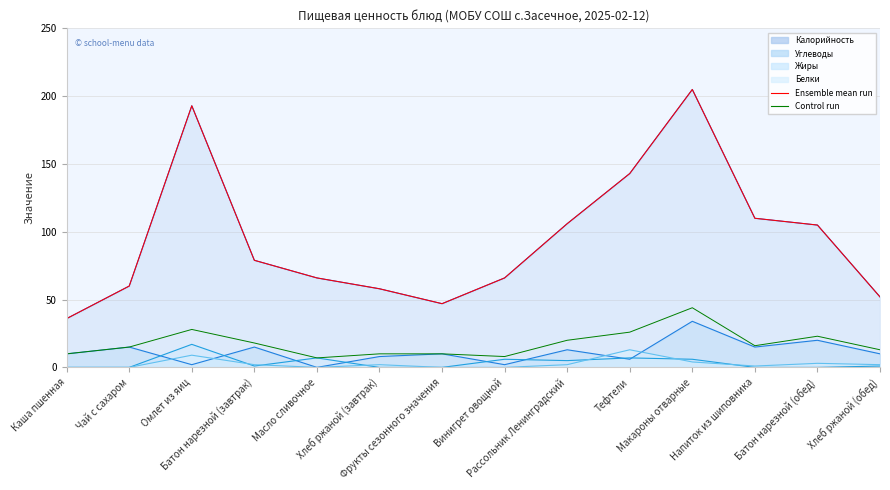

What value does the Control run (сумма макронутриентов) series have at Винигрет овощной?

8